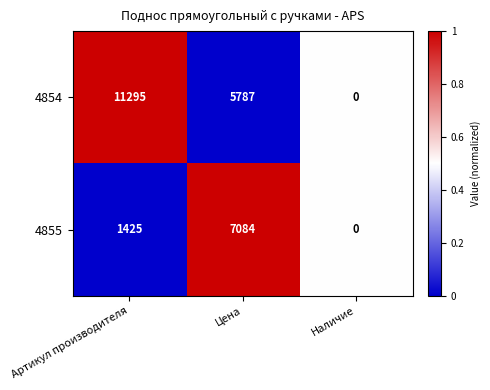

Reading left to right, extract all data points from this chart.

4854: Артикул производителя=11295	Цена=5787	Наличие=0
4855: Артикул производителя=1425	Цена=7084	Наличие=0